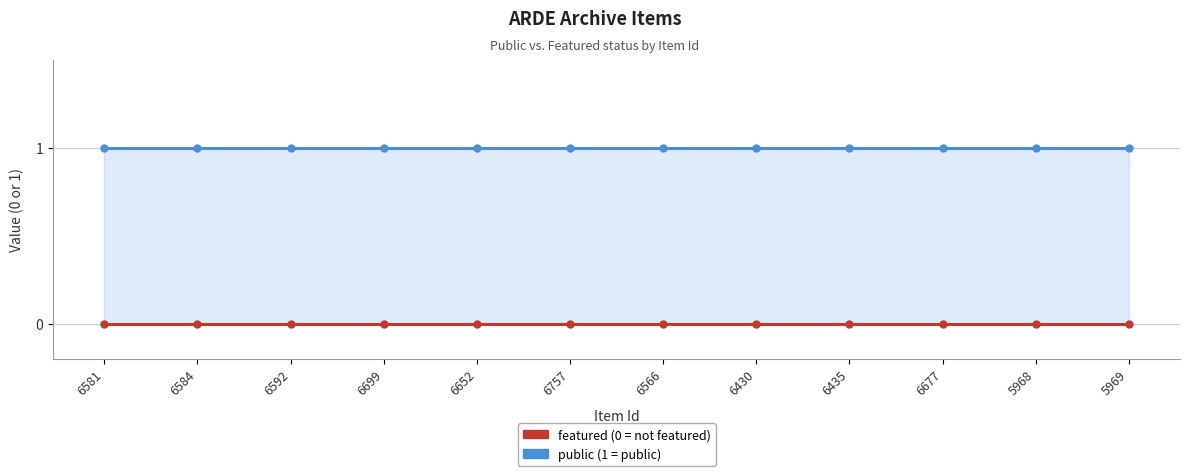

True or false: public has more than 0 points higher than both neighbors.

False